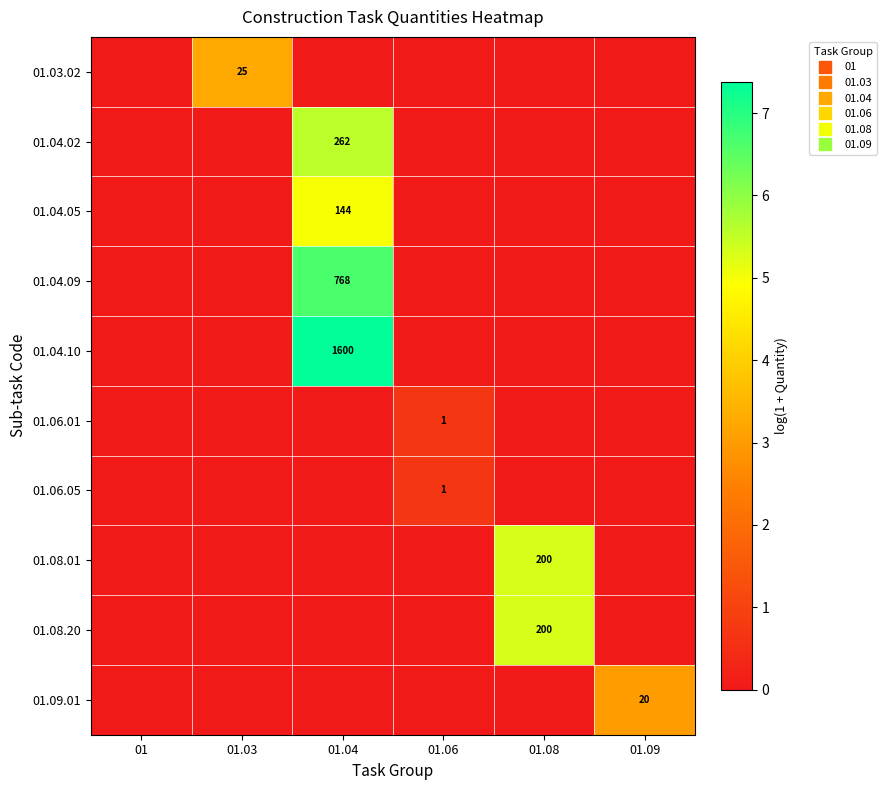

Which has a higher value, 01.04 or 01?

01.04